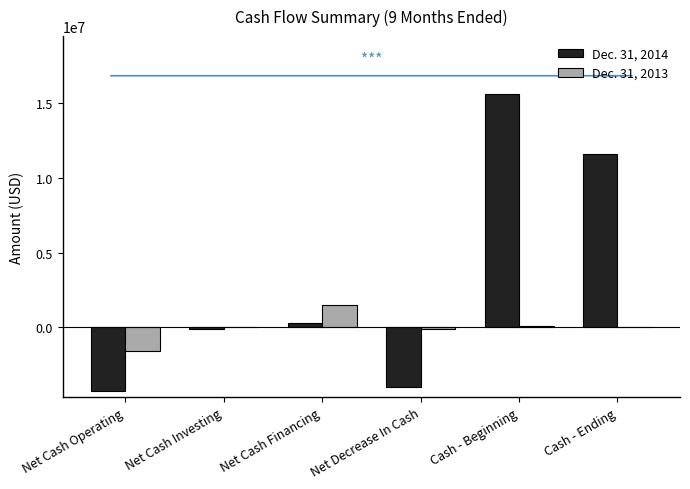

At which category is the sum across all series the highest?

Cash - Beginning